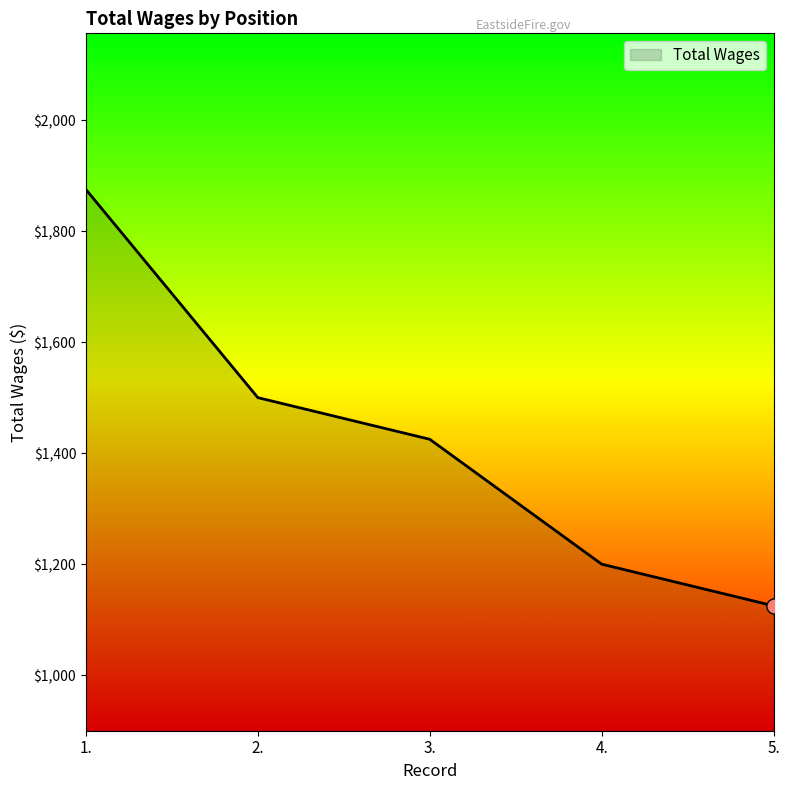

Approximately how many times larger is the value at 4. compared to 1.?

0.6